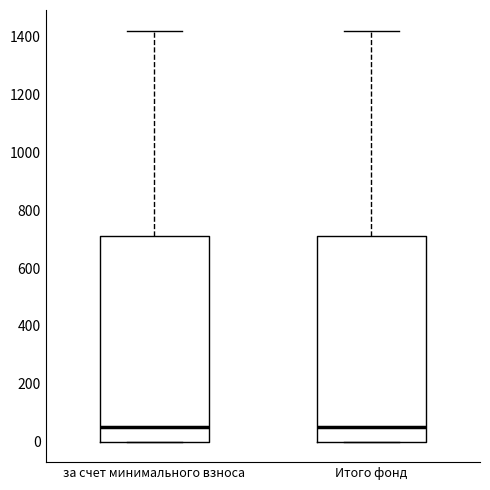

Reading left to right, read every box against the y-axis: the position of its median line, the range the box covers, and the ends of its whiskers. The values are not printed on the chart, so give them approximately, as read against the axis.

за счет минимального взноса: median 60, box 0 to 720, whiskers 0 to 1420
Итого фонд: median 60, box 0 to 720, whiskers 0 to 1420